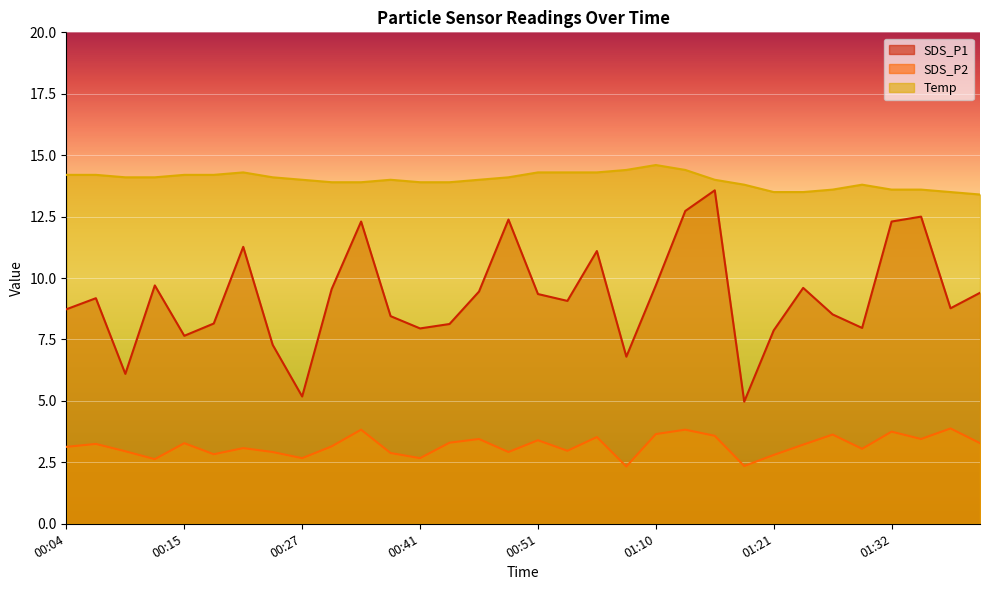

Where is the first local maximum for SDS_P1?

00:06